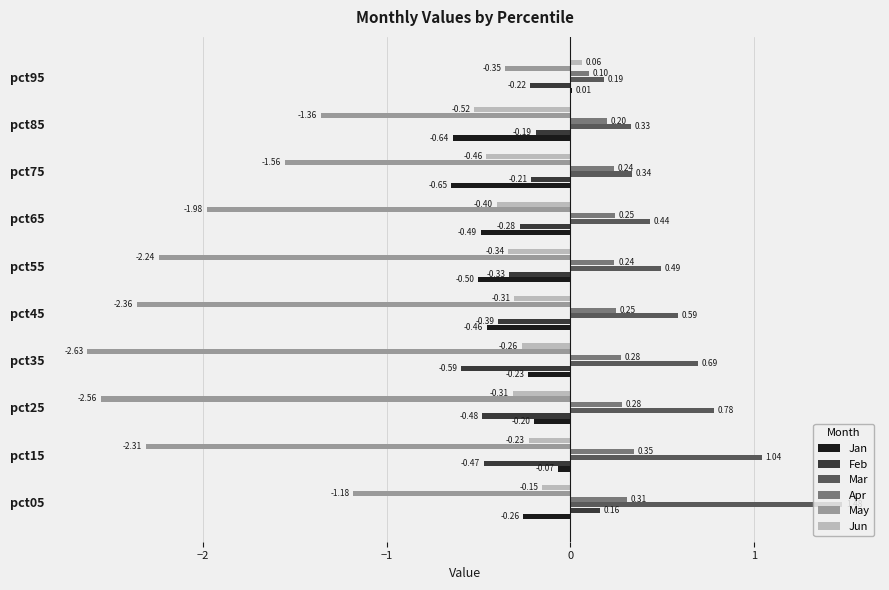

Between pct35 and pct45, which series saw the biggest shift?

May